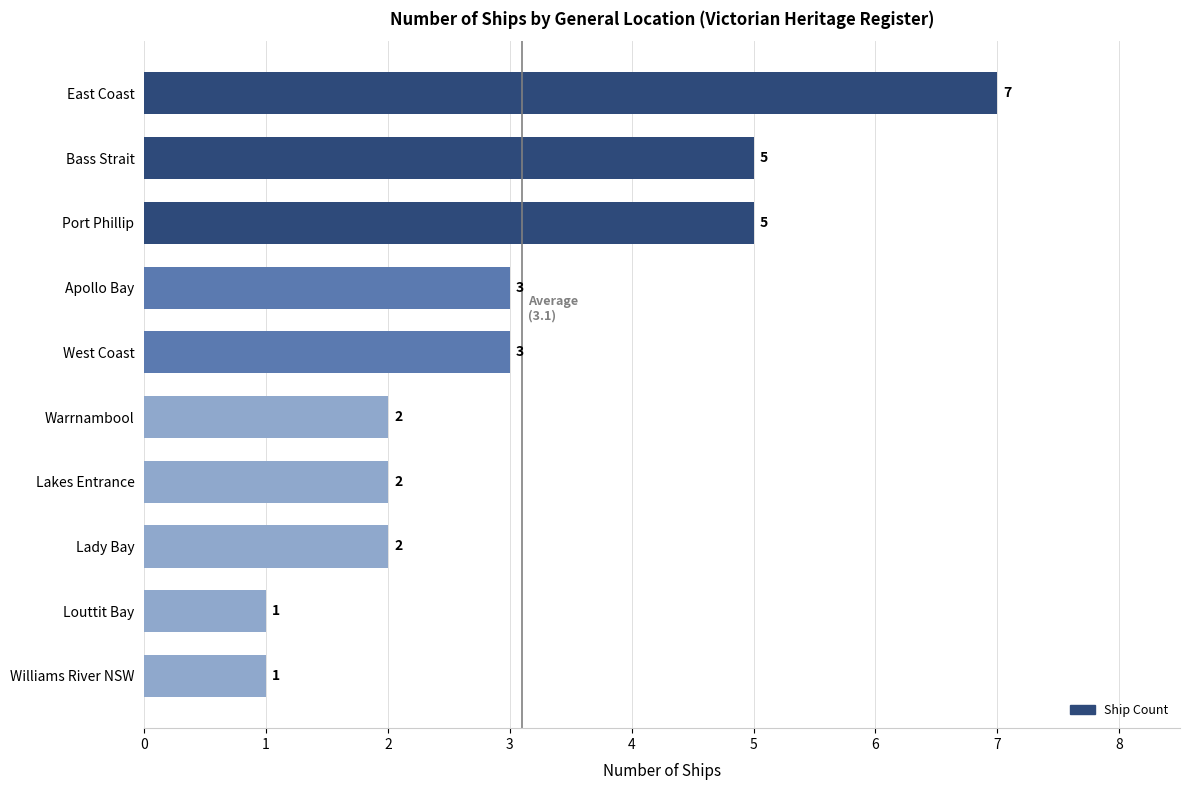

Reading top to bottom, list all the values displayed in this chart.

East Coast=7	Bass Strait=5	Port Phillip=5	Apollo Bay=3	West Coast=3	Warrnambool=2	Lakes Entrance=2	Lady Bay=2	Louttit Bay=1	Williams River NSW=1